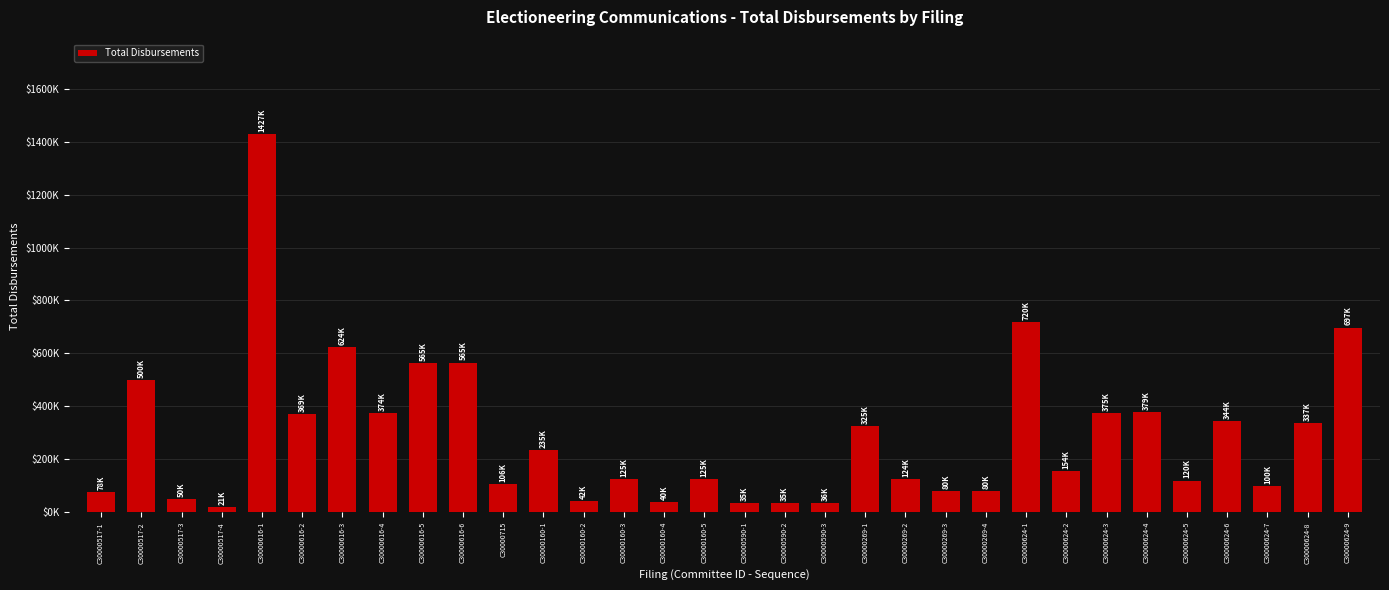

Between C30000616-1 and C30000616-4, which is larger?

C30000616-1